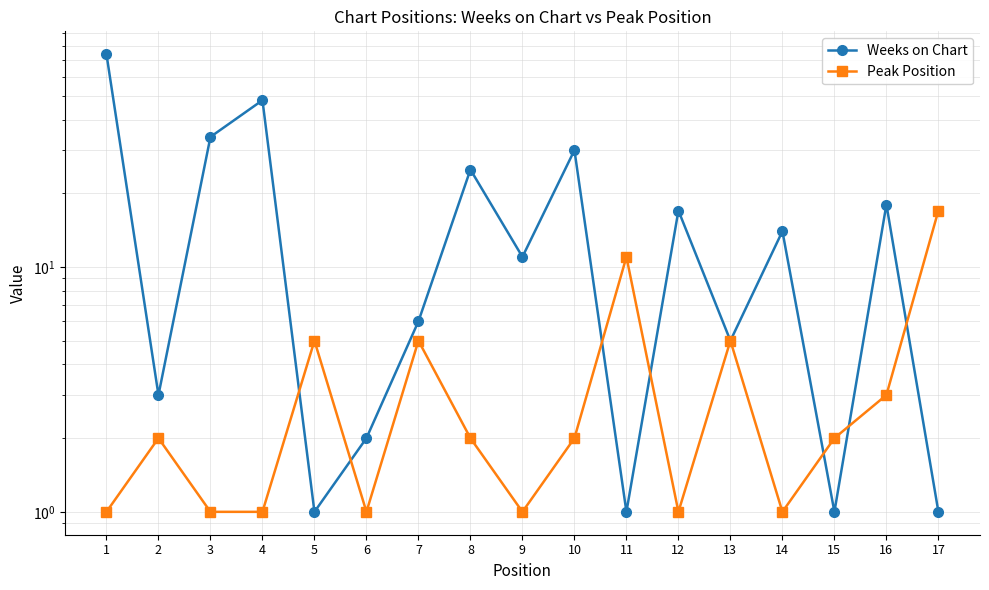

Between 12 and 13, which series saw the biggest shift?

Weeks on Chart